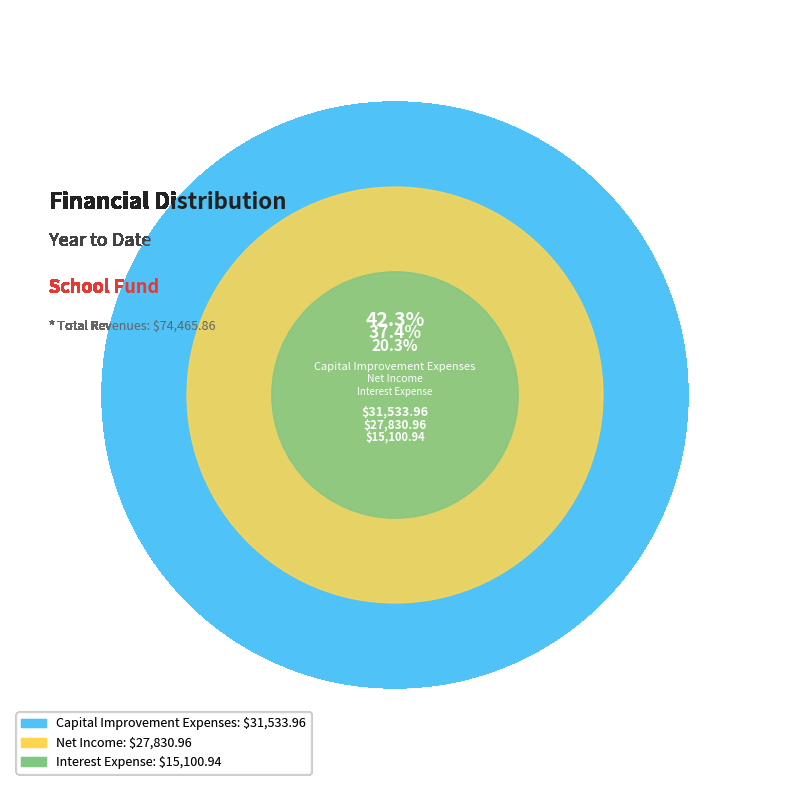

Is there a majority slice in this chart?

No